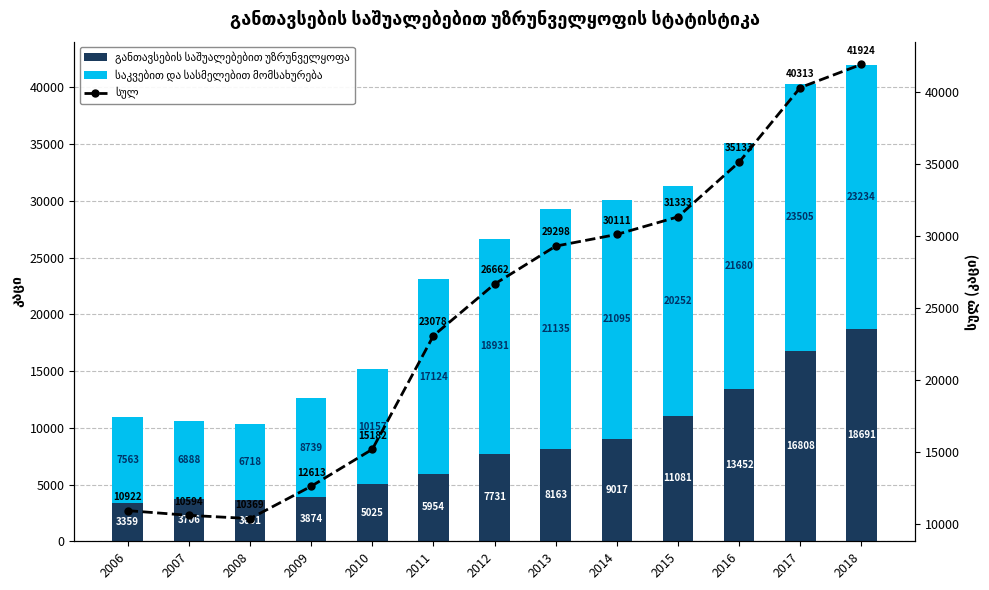

What is the value of the განთავსების საშუალებებით უზრუნველყოფა bar at the 8th from the left?

8163